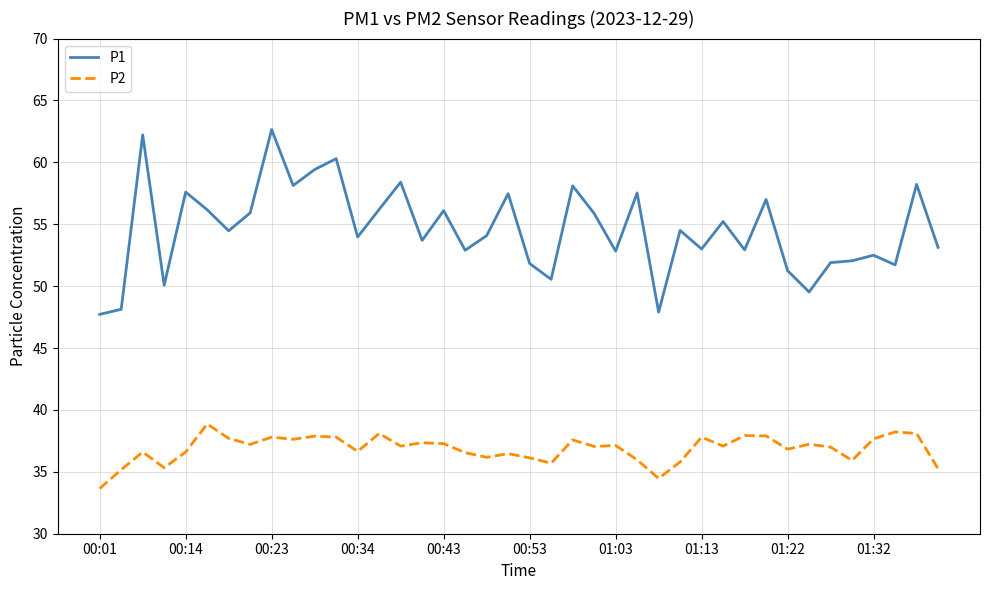

True or false: P1 and P2 intersect in this chart.

False